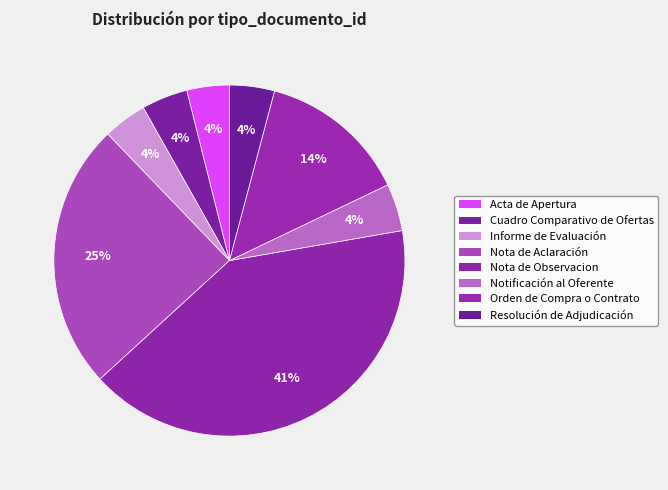

Which slice is the largest?

Nota de Observacion